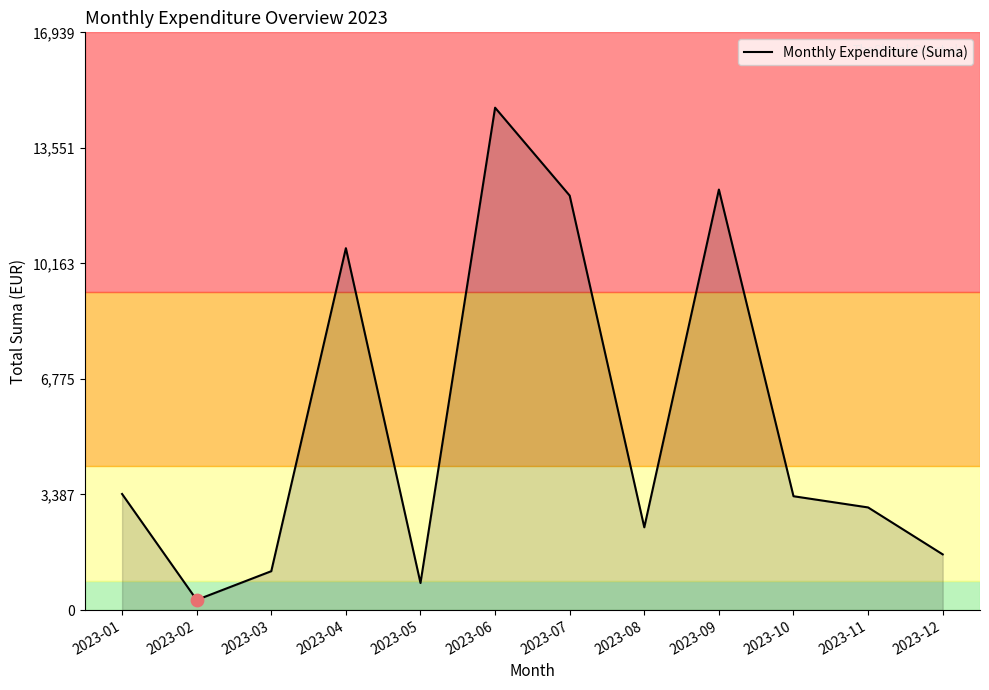

What is the change in value from 2023-10 to 2023-12?

-1704.9